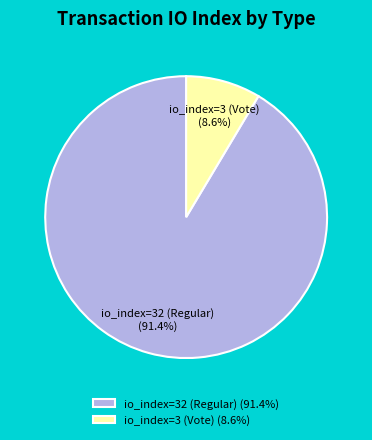

To the nearest percent, what portion does io_index=3 (Vote) represent?

9%